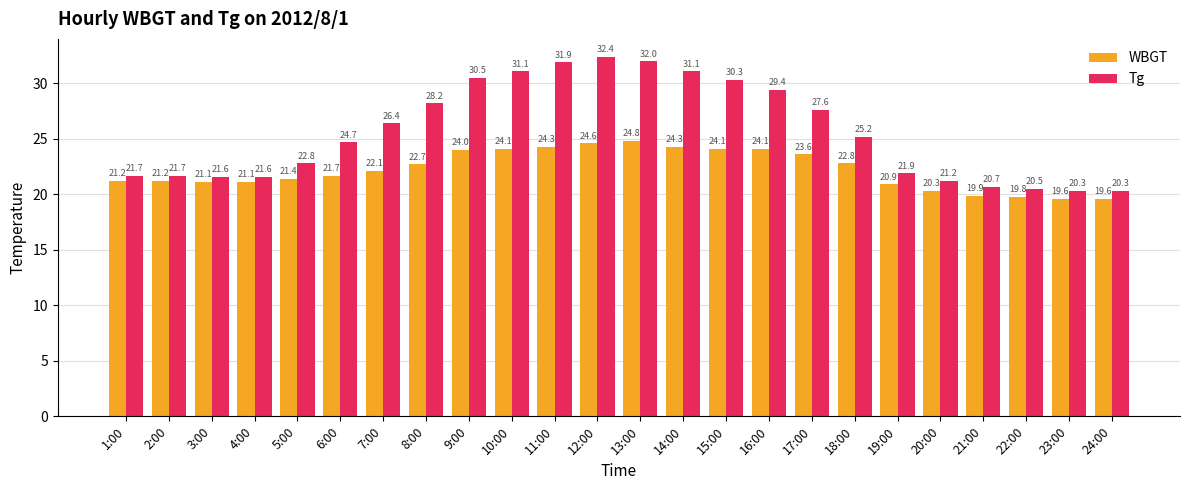

What is the greatest value displayed?

32.4